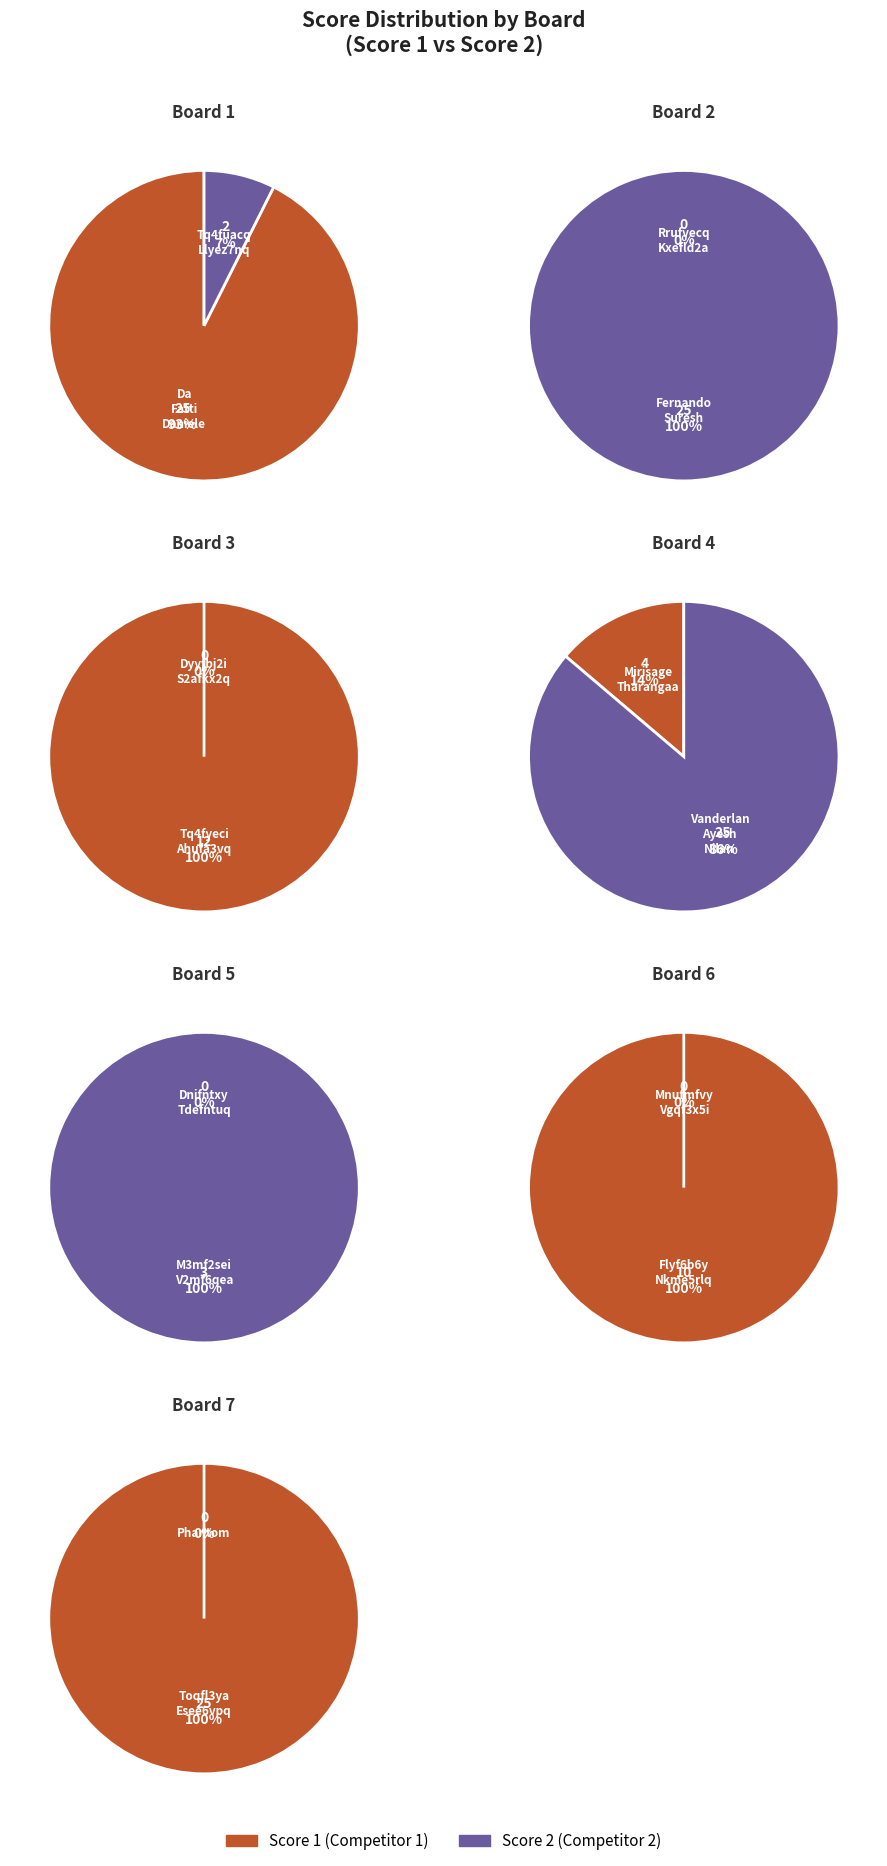

The 3 slice represents 13% of the pie. True or false?

False